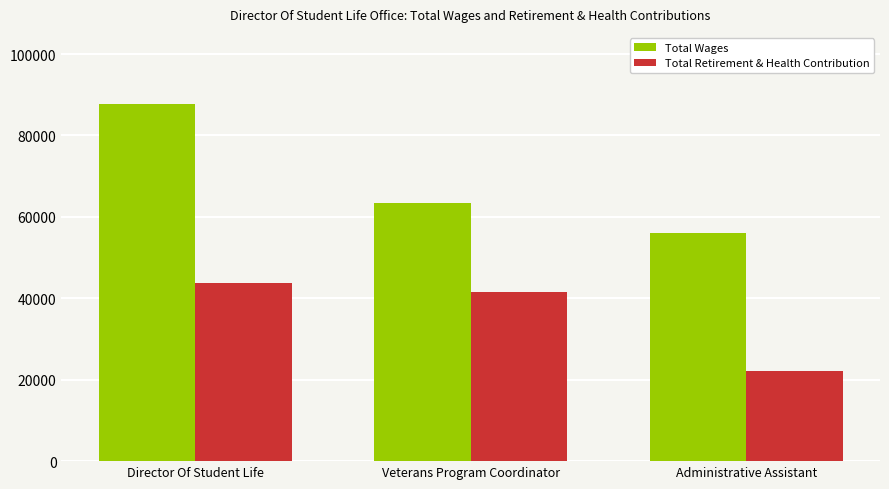

Reading left to right, extract all data points from this chart.

Total Wages: Director Of Student Life=87669	Veterans Program Coordinator=63370	Administrative Assistant=56079
Total Retirement & Health Contribution: Director Of Student Life=43698	Veterans Program Coordinator=41665	Administrative Assistant=22029